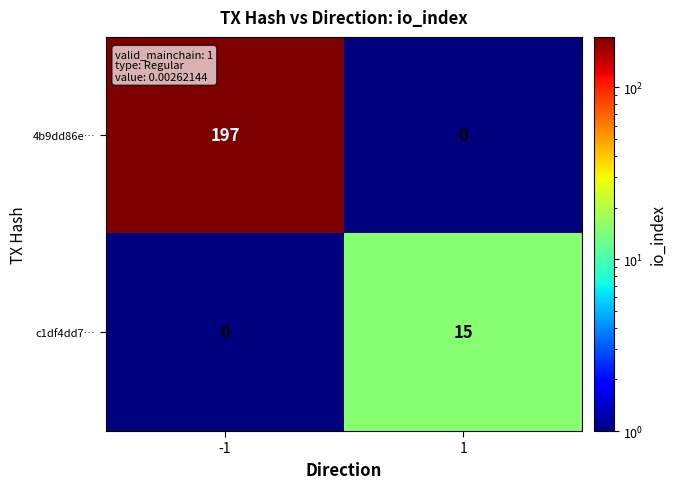

Rank the series by their average value, from lowest to highest.

c1df4dd7…, 4b9dd86e…